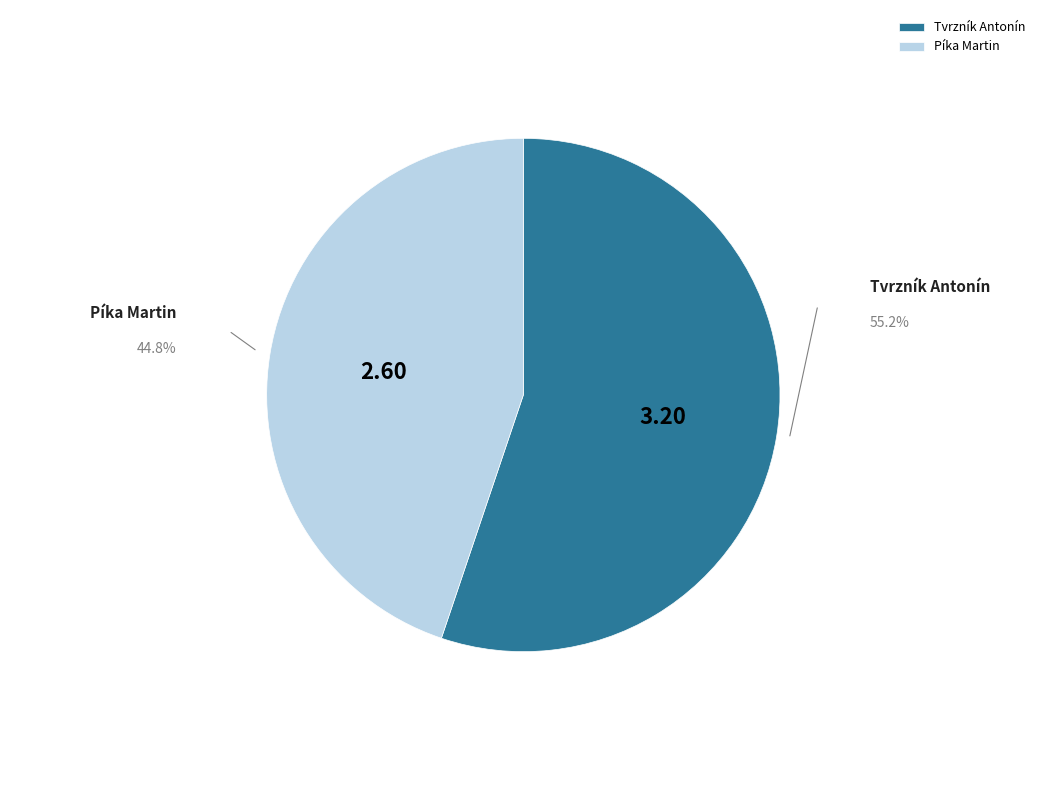

Which slice is the largest?

Tvrzník Antonín